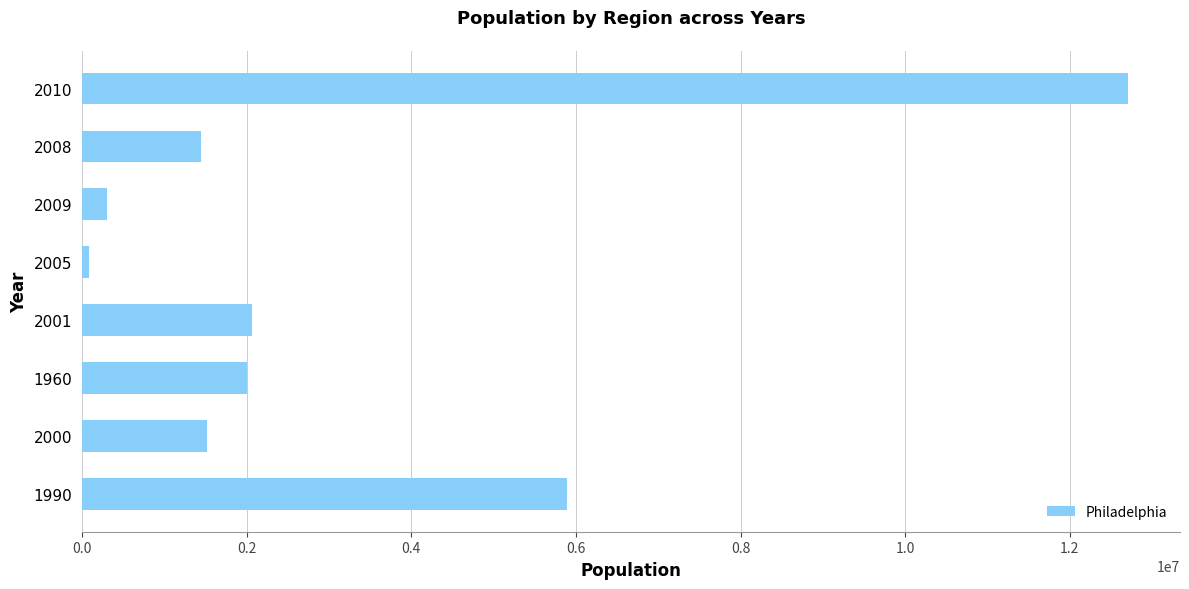

The value at 2010 is 22353863. True or false?

False